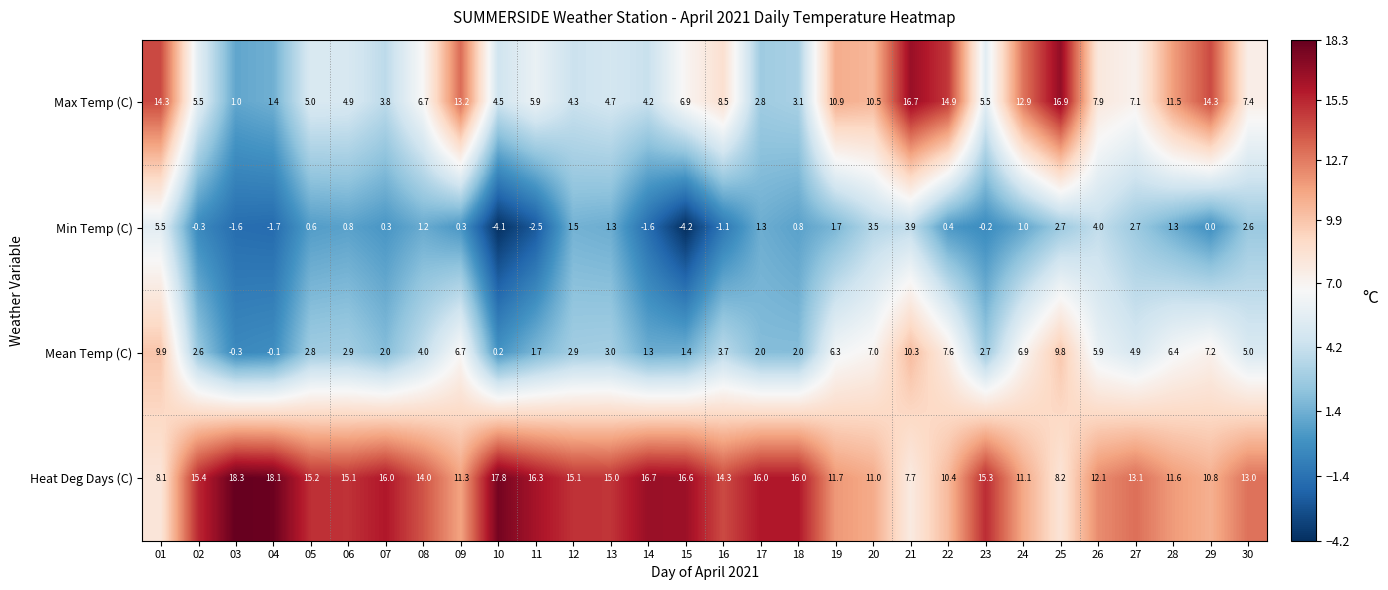

What is the difference between the maximum and minimum values in the Max Temp (C) series?

15.9